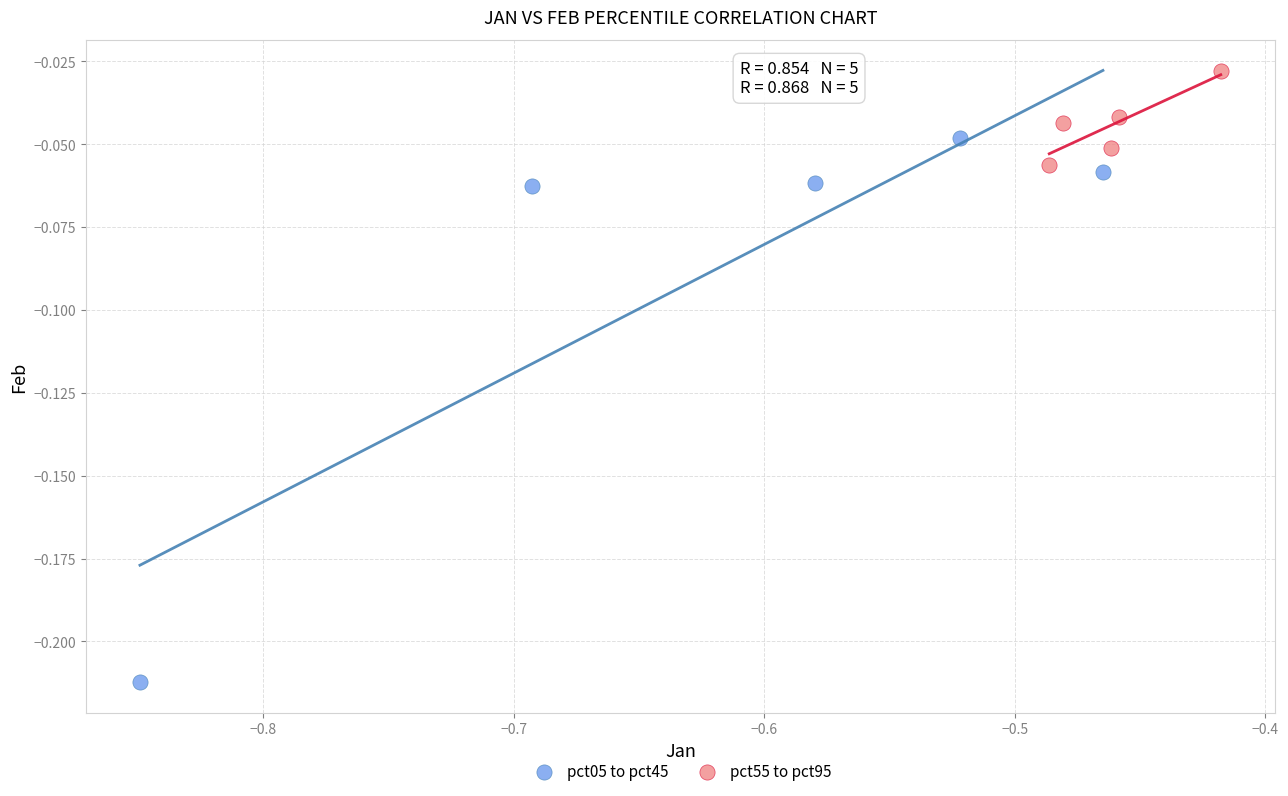

Which series reaches the minimum Y coordinate?

pct05 to pct45